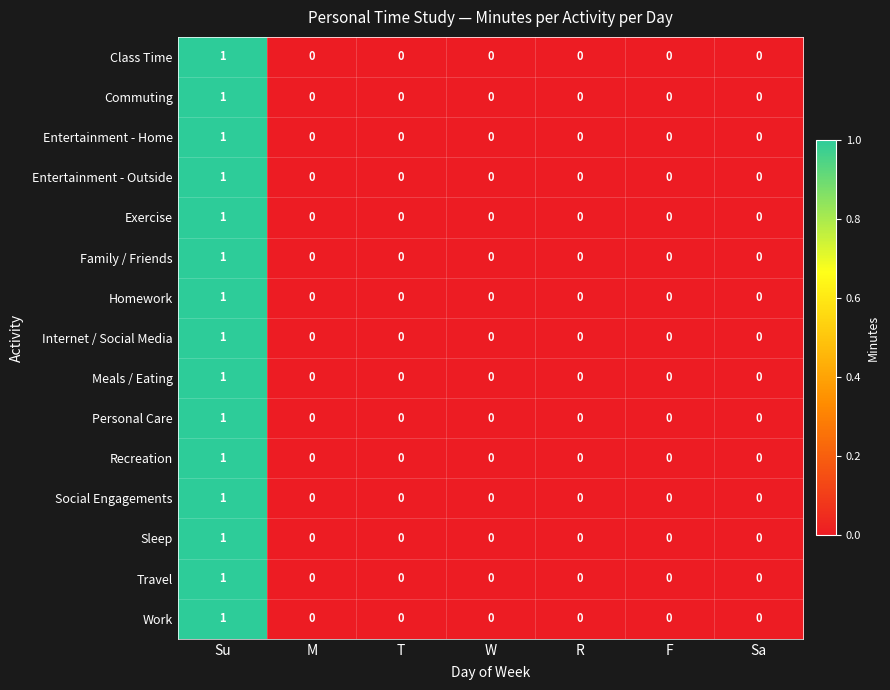

Which category has the highest value across all series?

Su